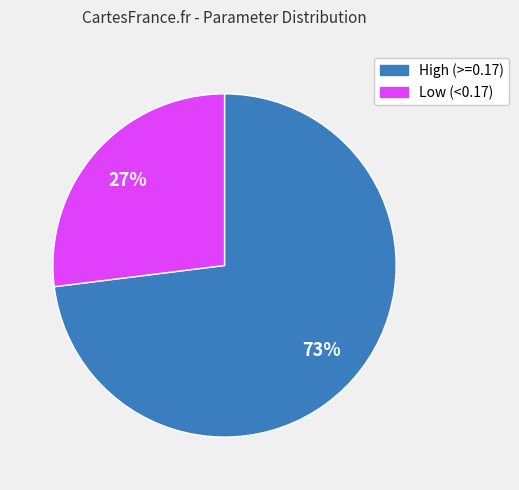

To the nearest percent, what is the average slice percentage?

50%